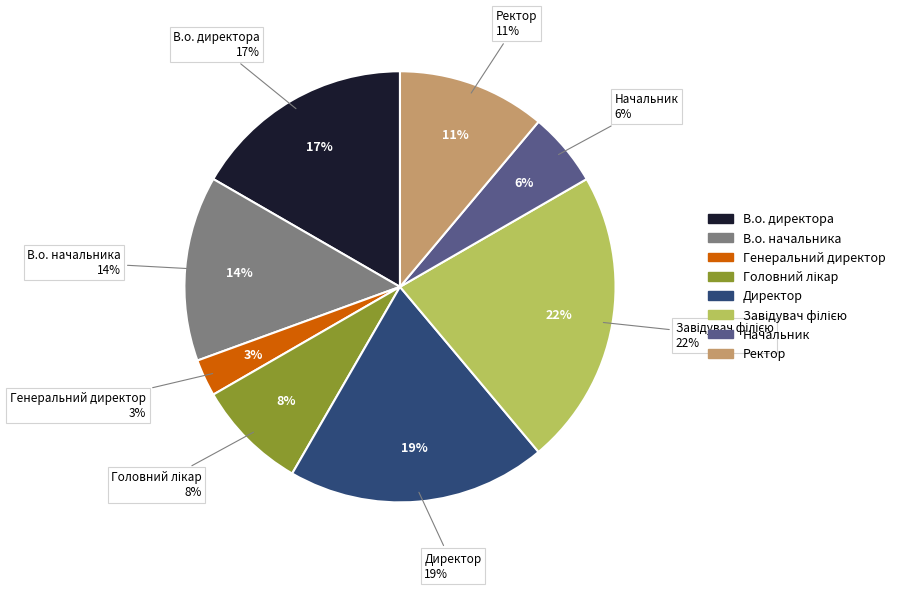

Is there any slice that represents more than half of the pie?

No